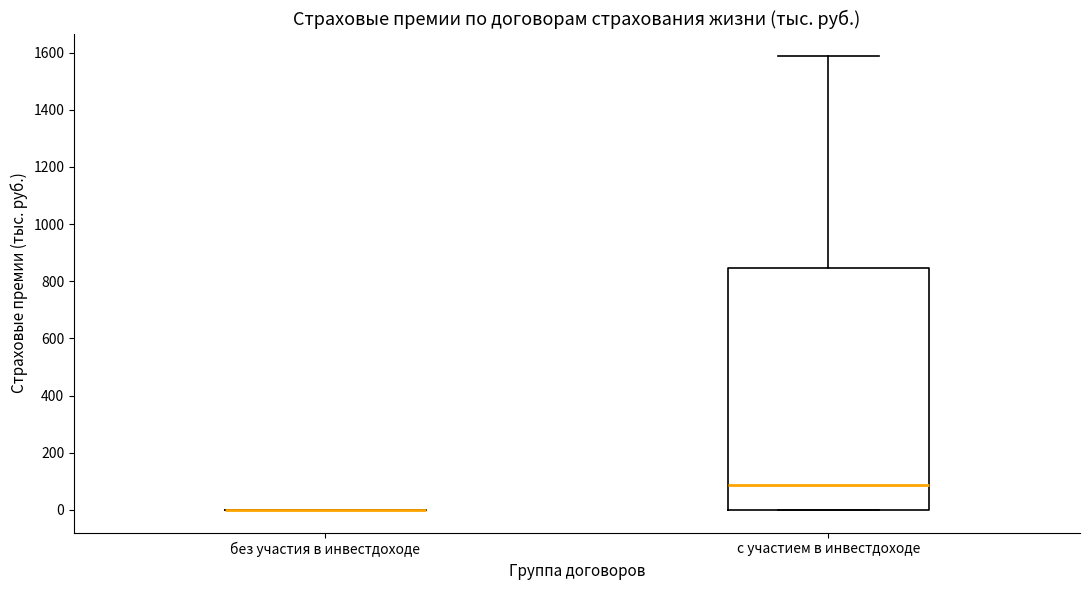

Which box is the tallest, from its lower edge to its upper edge?

с участием в инвестдоходе